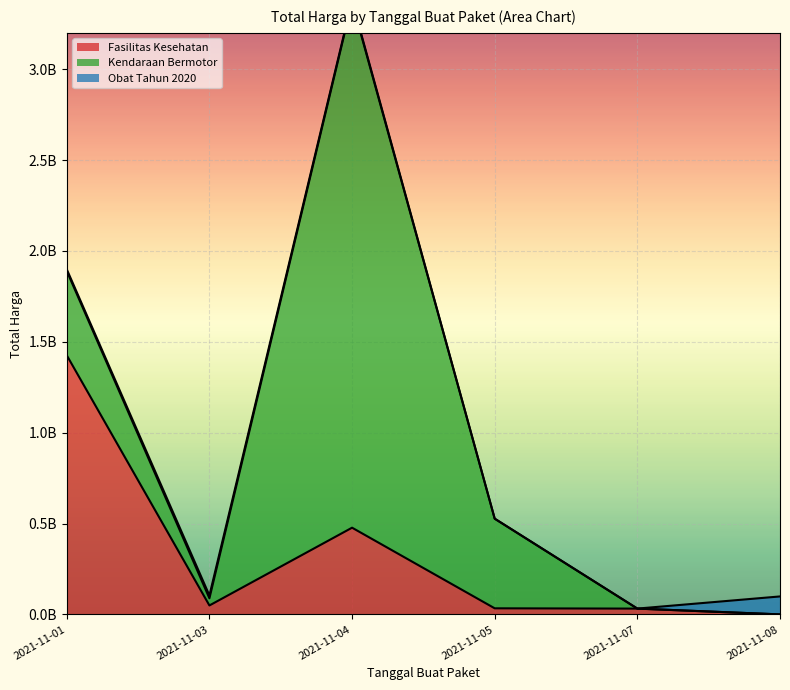

What is the value of the Obat Tahun 2020 point at the 3rd from the left?

7401240